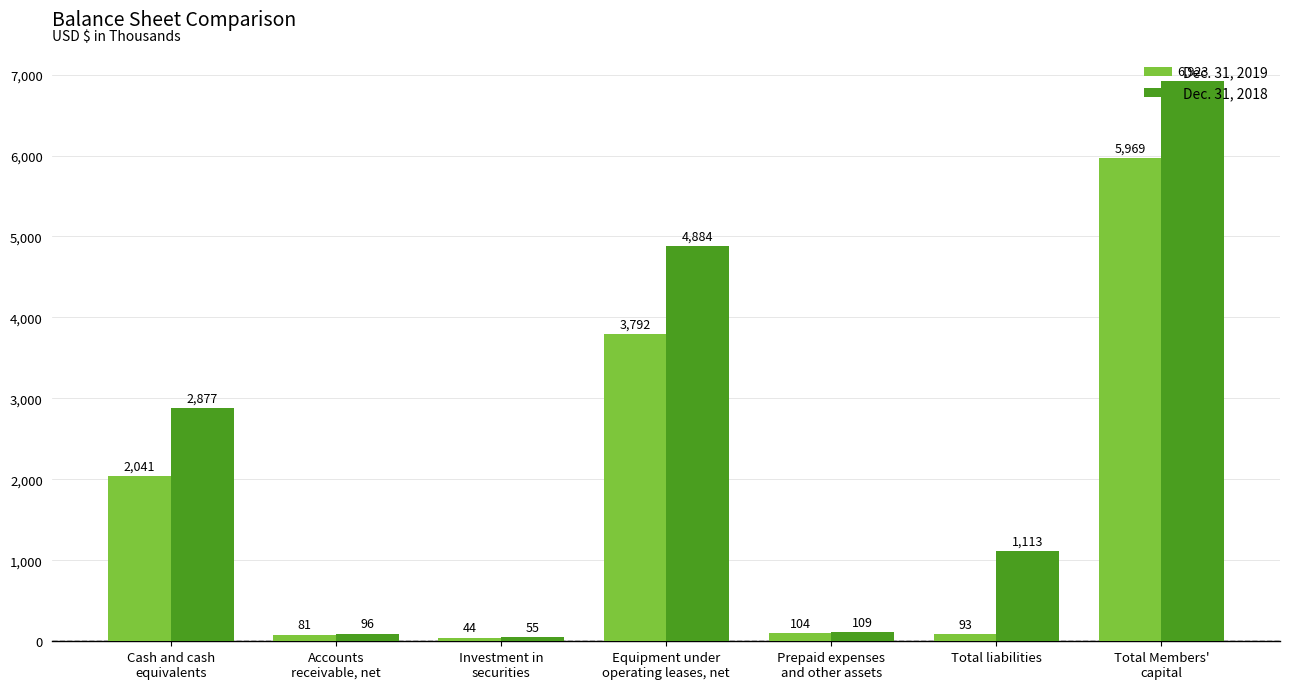

What are all the series names shown in the legend?

Dec. 31, 2019, Dec. 31, 2018